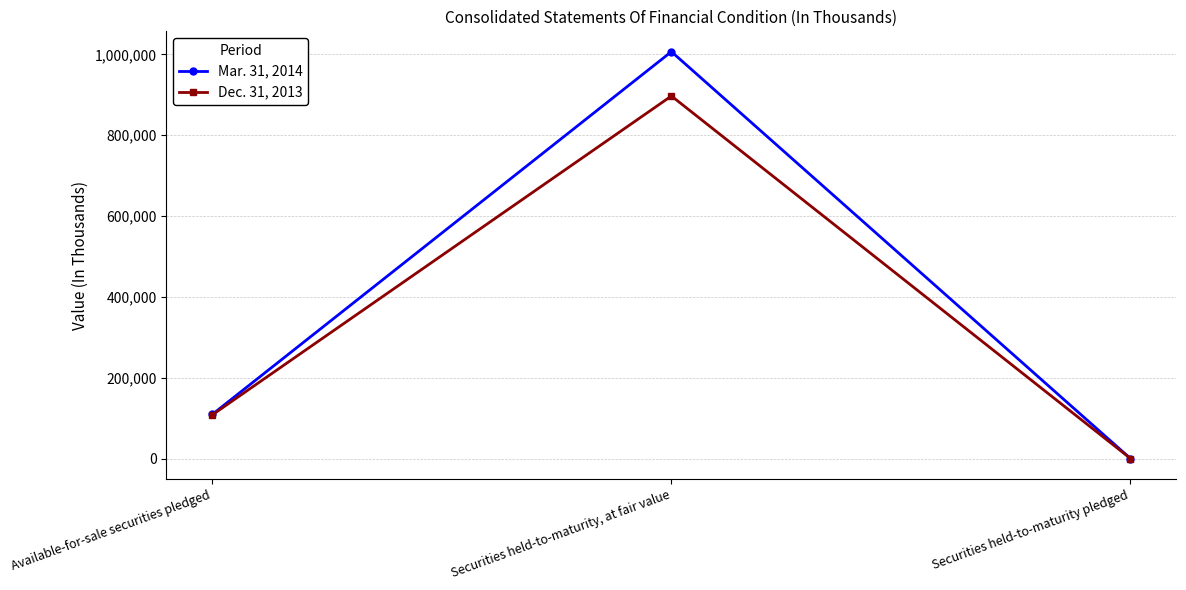

List the series in order of their overall mean, lowest first.

Dec. 31, 2013, Mar. 31, 2014